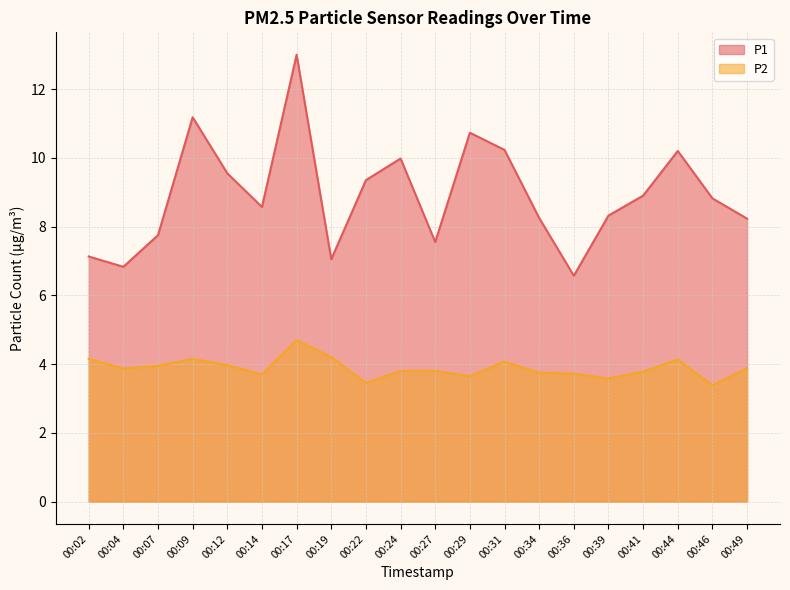

Which series changed the most between 00:14 and 00:17?

P1